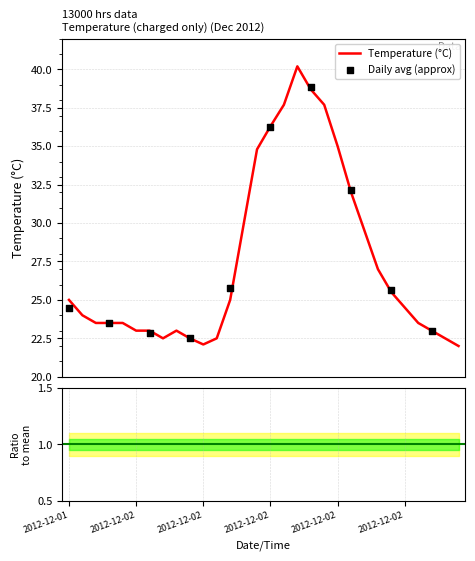

What is the maximum value for Temperature (°C)?

40.2